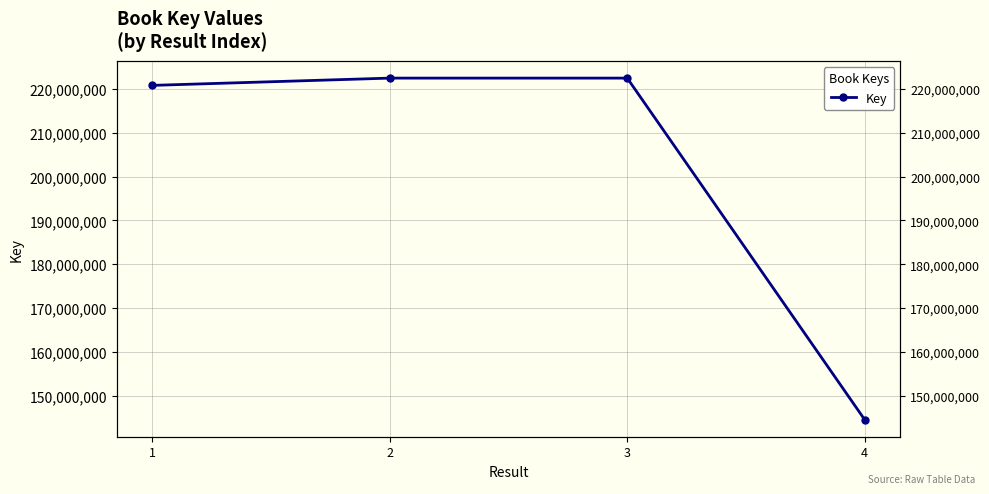

Does the chart display data point markers on the line(s)?

Yes